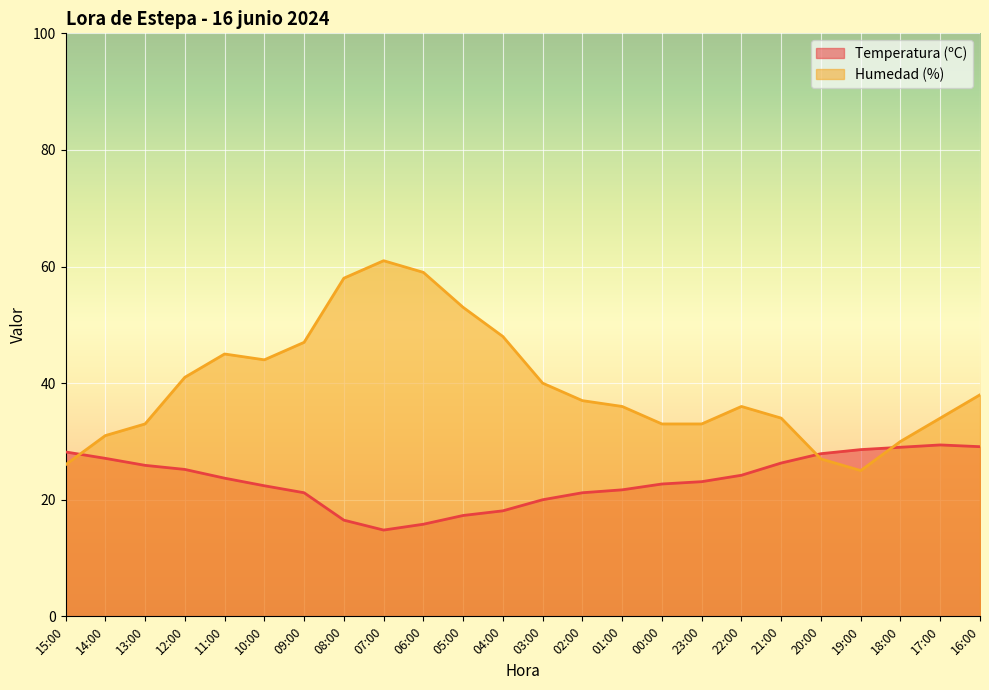

Which category has the highest value in the Temperatura (ºC) series?

17:00